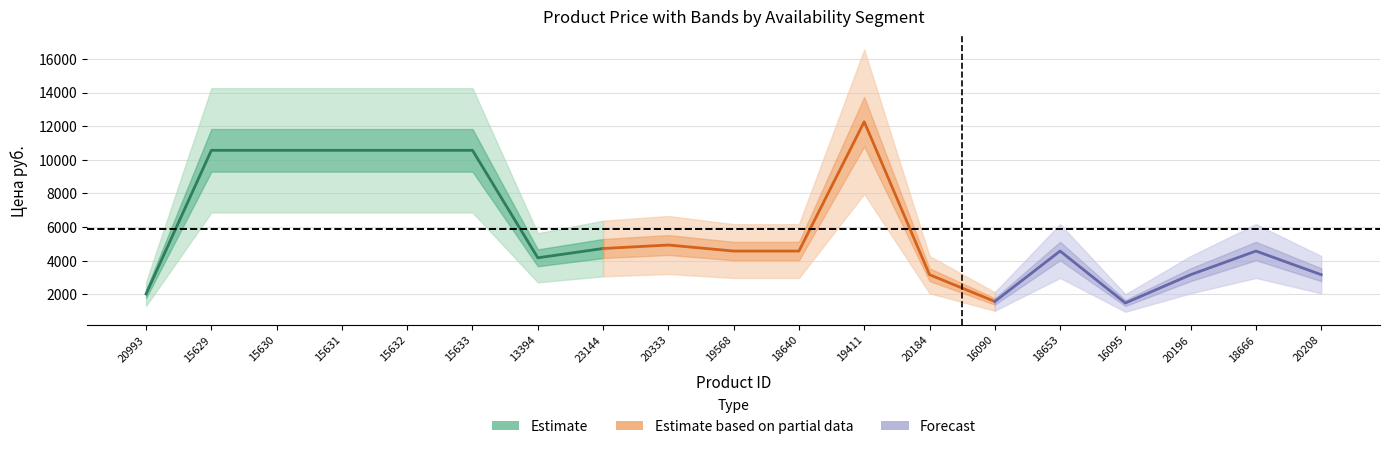

What is the greatest value displayed?

12265.0